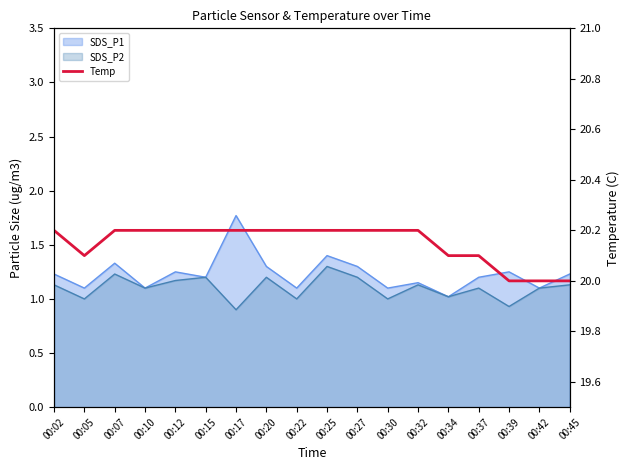

Where is the data nearest to the value 20?

00:39